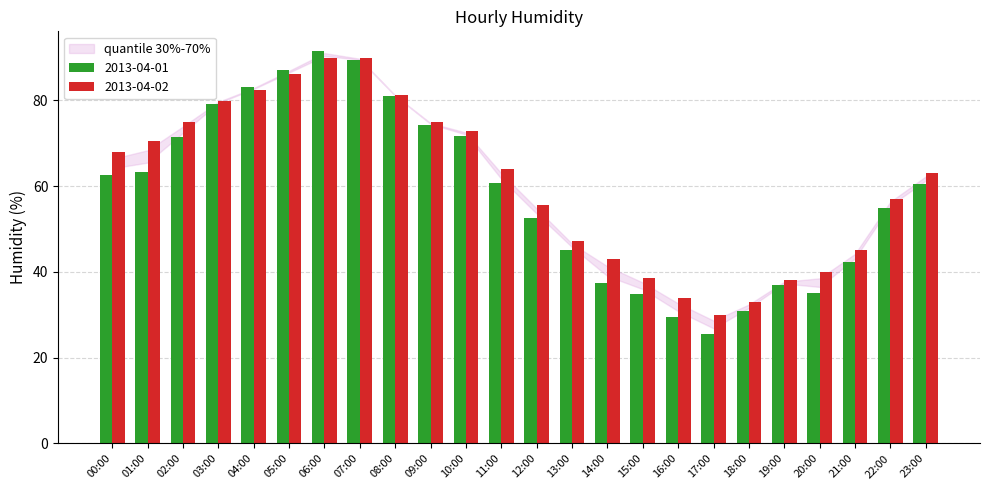

List the series in order of their peak value, lowest first.

2013-04-02, 2013-04-01